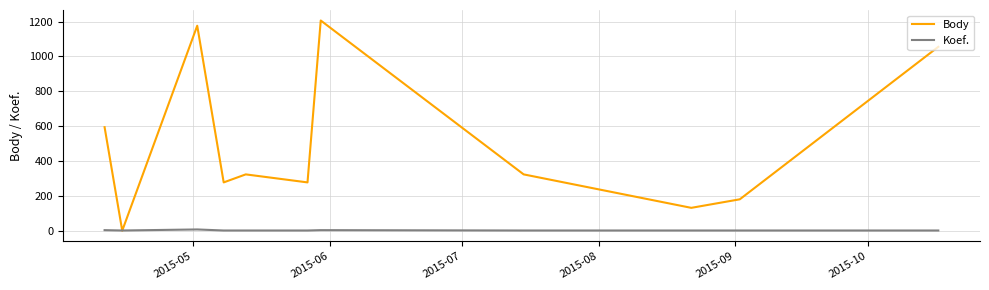

What is the maximum value shown in the chart?

1206